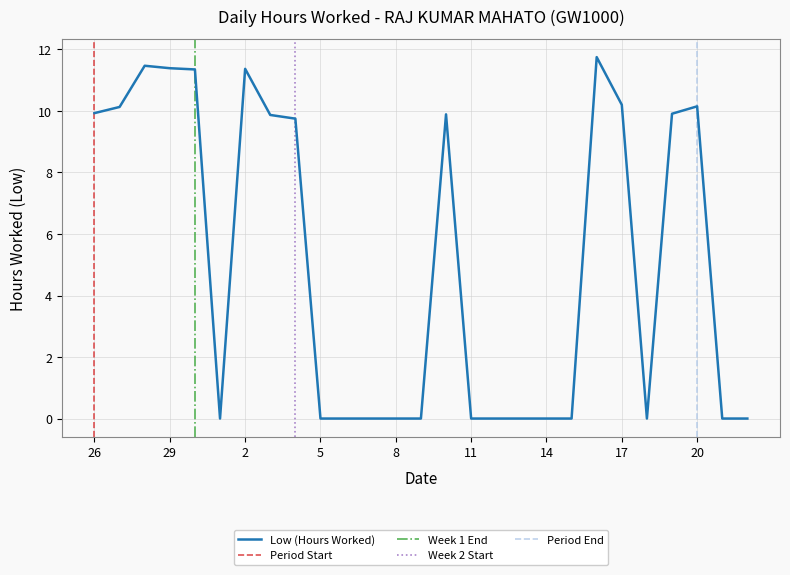

Which has a higher value, 15 or 4?

4